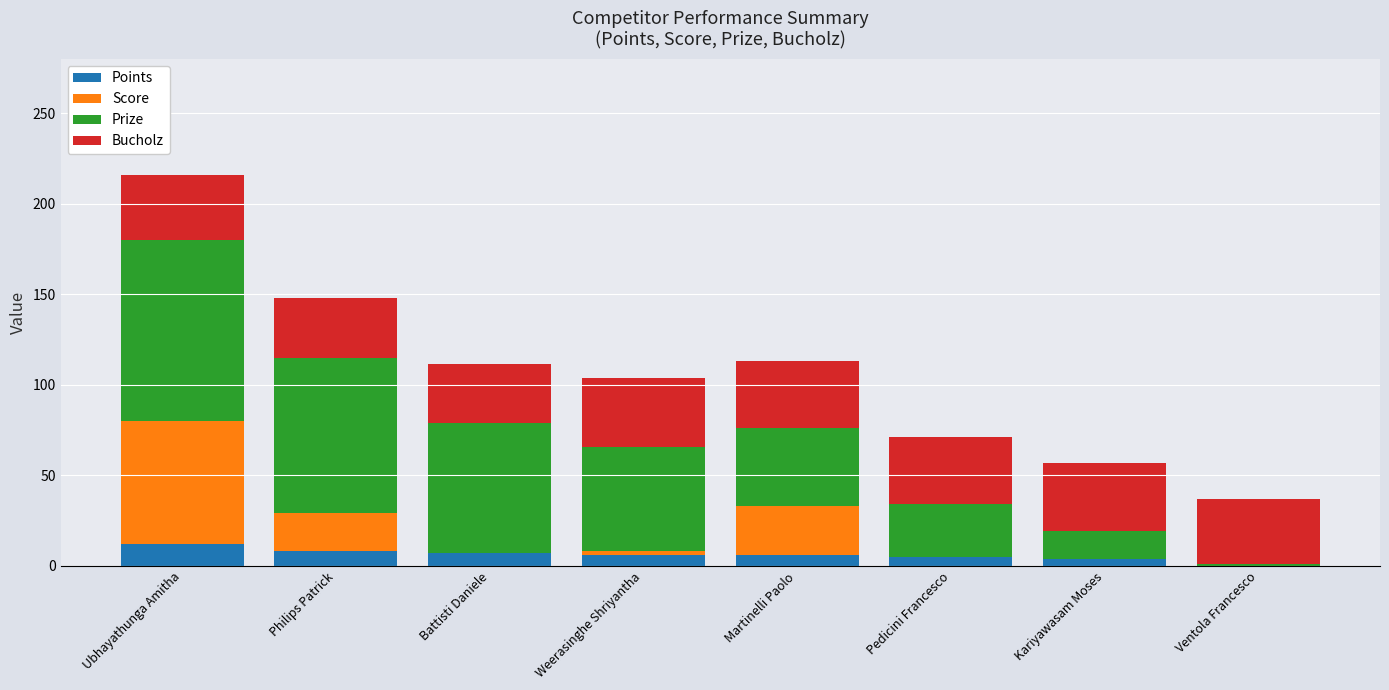

What is the sum of all Points values?

48.0